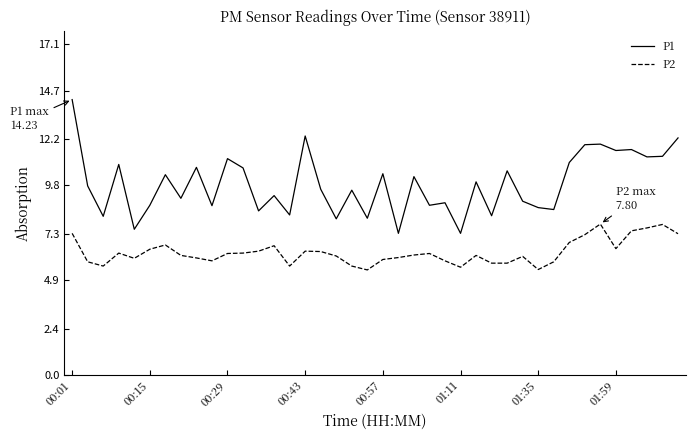

Which series has the largest range (max minus min)?

P1